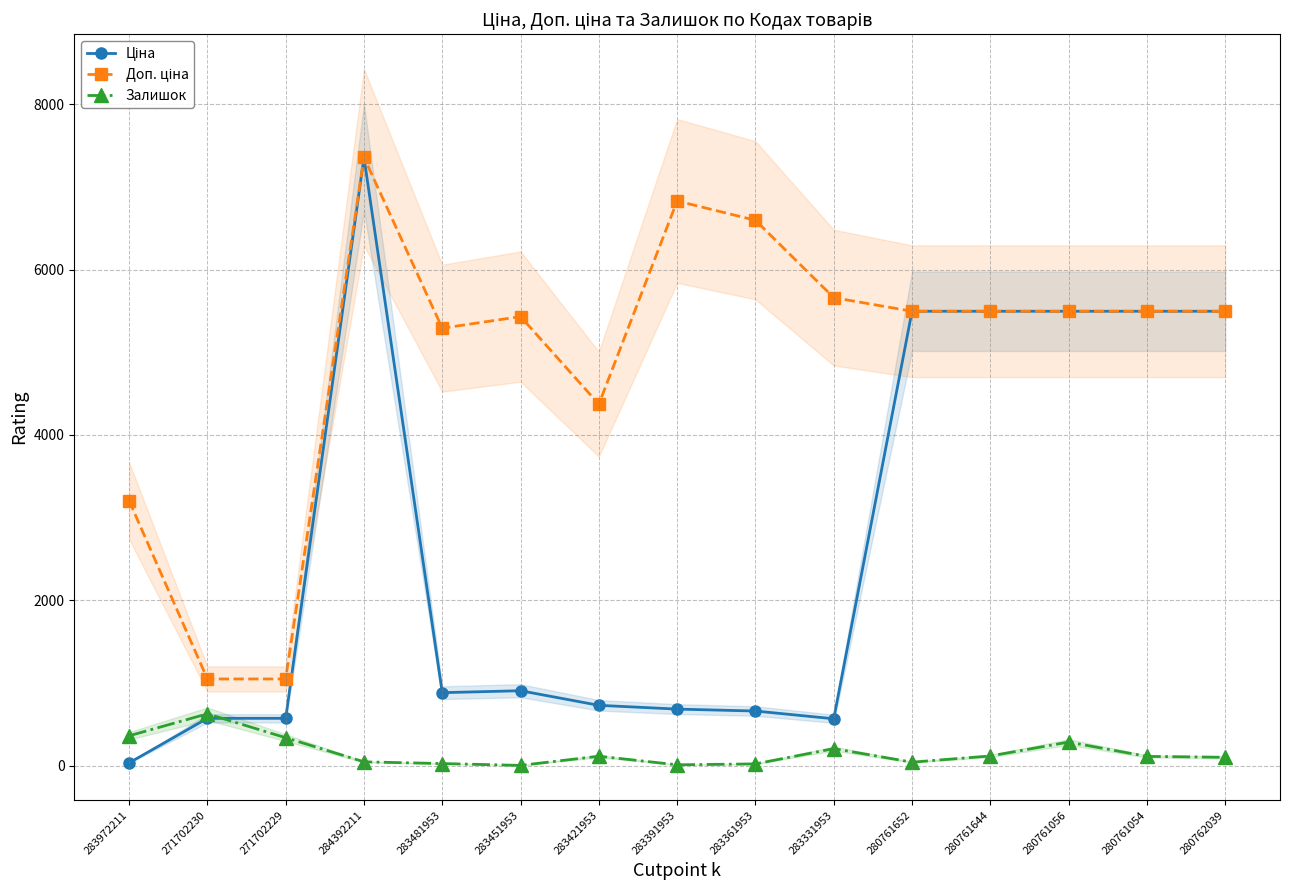

At which label is Залишок closest to 314?

271702229